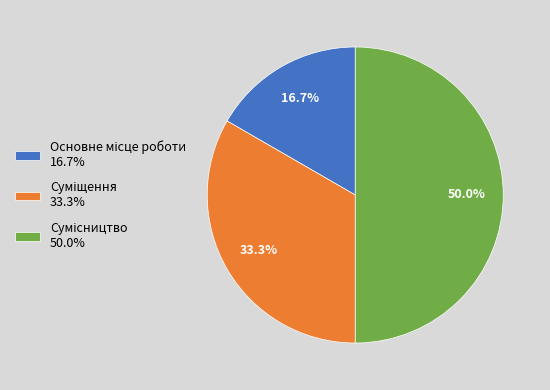

True or false: Основне місце роботи accounts for 17% of the total.

True